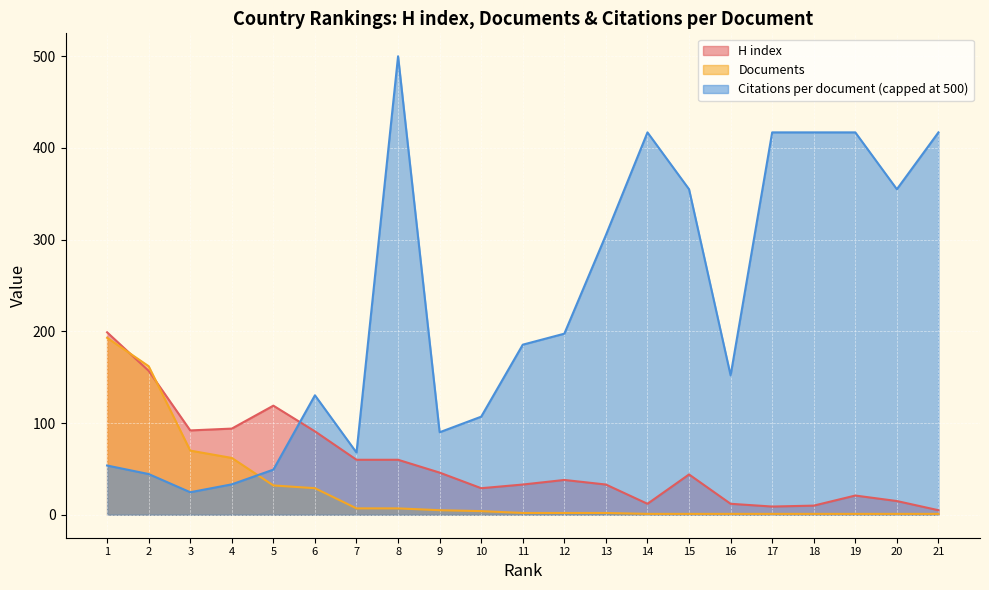

At which label does H index first exceed 38?

1